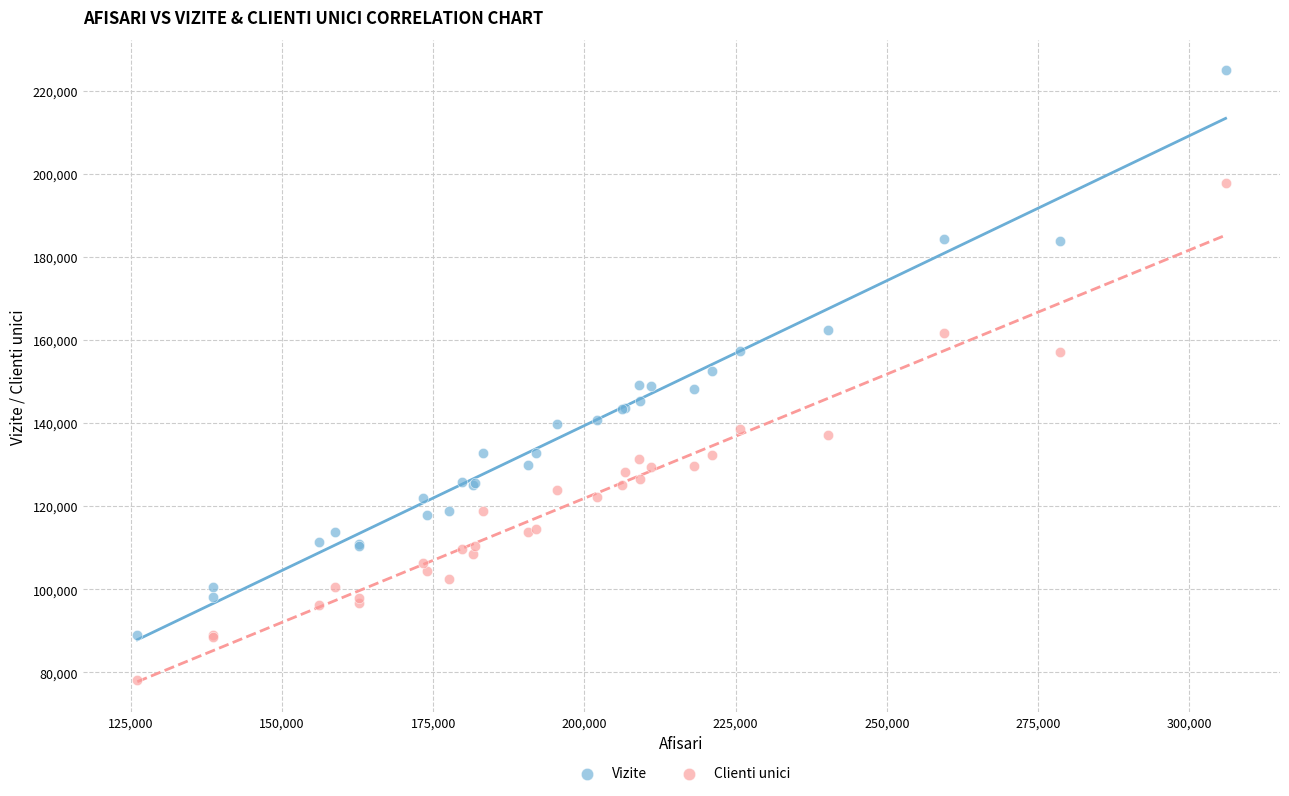

Which series contains the highest Y value?

Vizite